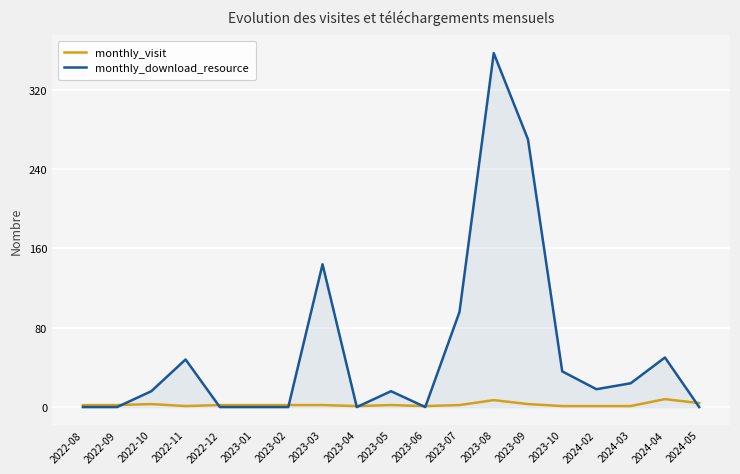

Rank the series by their average value, from highest to lowest.

monthly_download_resource, monthly_visit